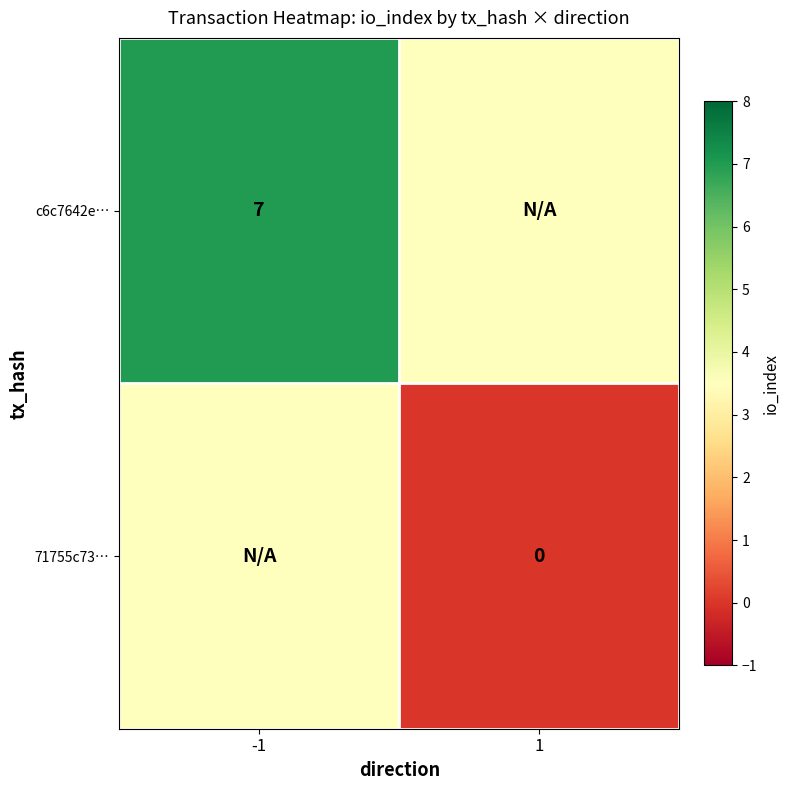

Is it true that c6c7642e… equals 4.5 at -1?

False